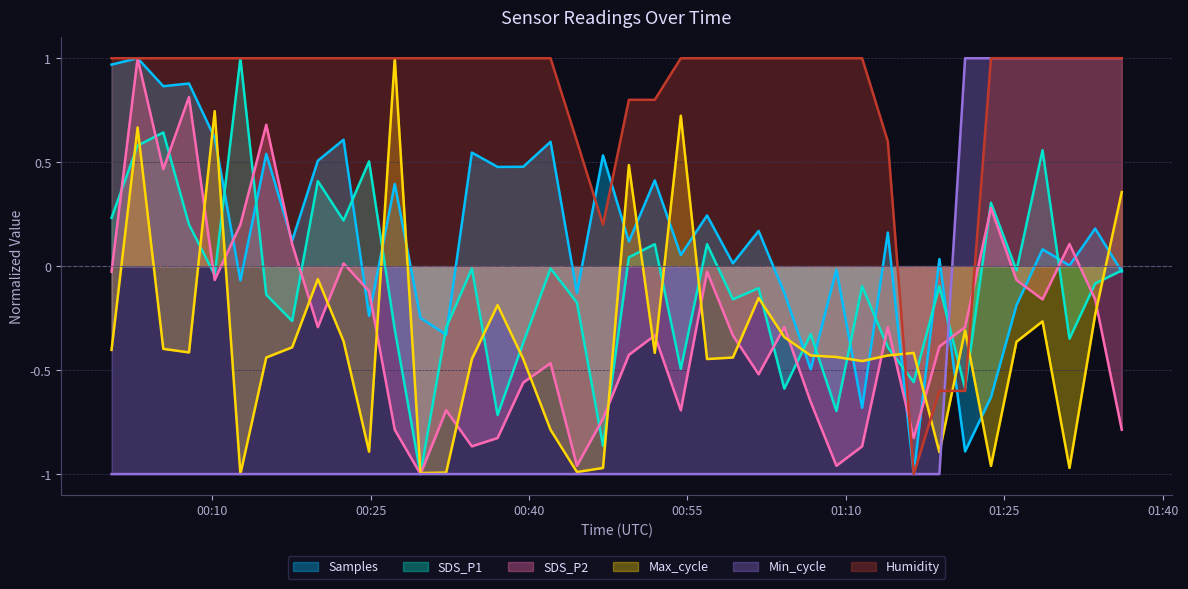

Which label corresponds to the smallest value in the chart?

2022/04/27 01:16:25